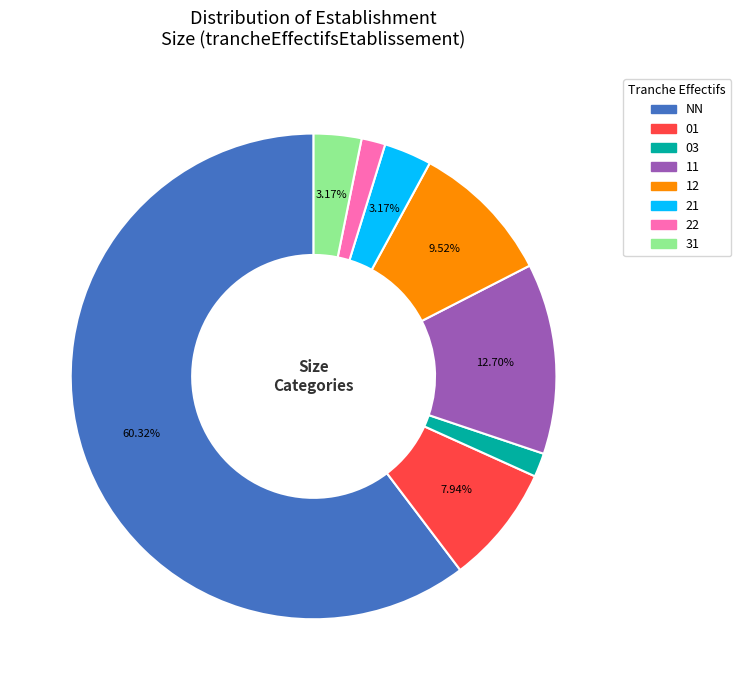

To the nearest percent, what is the average slice percentage?

12%